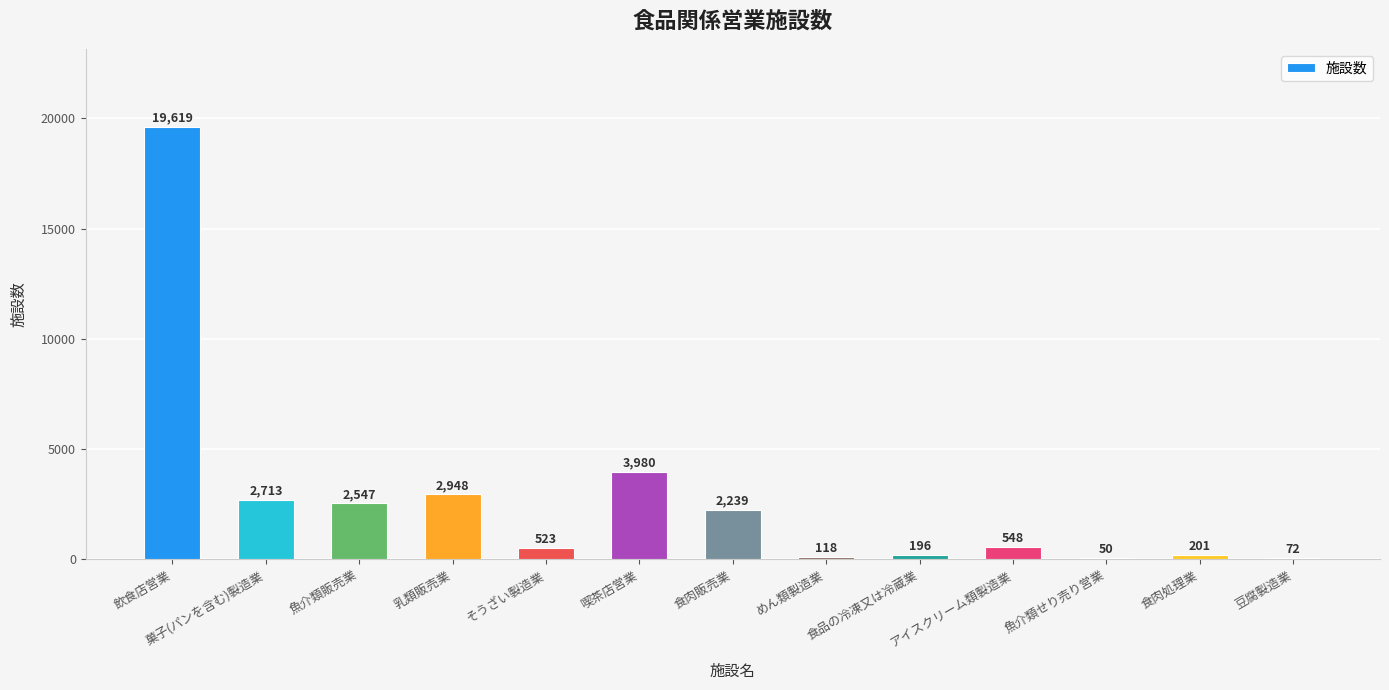

What is the sum of all values?

35754